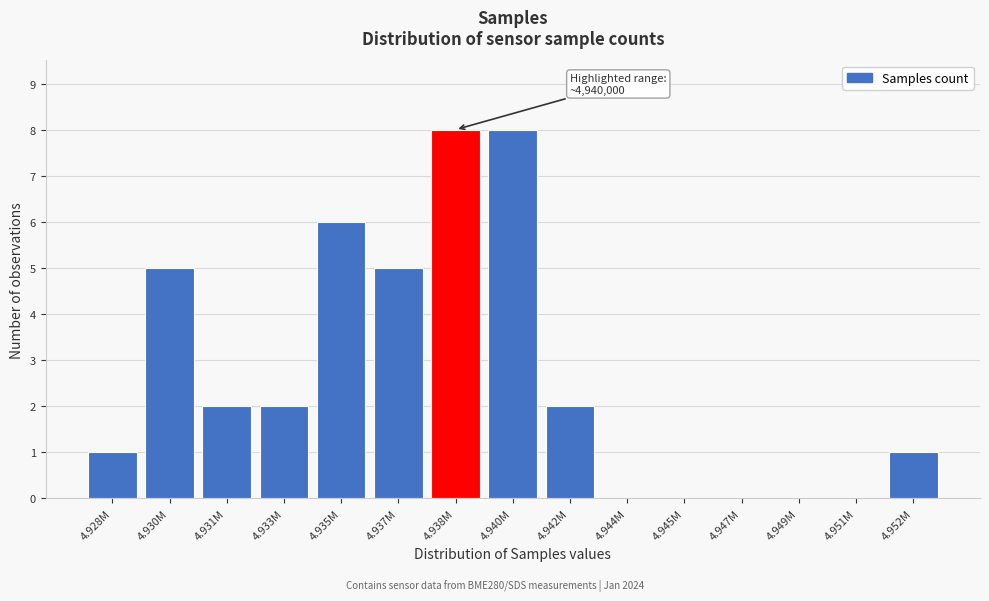

Reading right to left, transcribe all the data shown in this chart.

4.952M=1	4.951M=0	4.949M=0	4.947M=0	4.945M=0	4.944M=0	4.942M=2	4.940M=8	4.938M=8	4.937M=5	4.935M=6	4.933M=2	4.931M=2	4.930M=5	4.928M=1